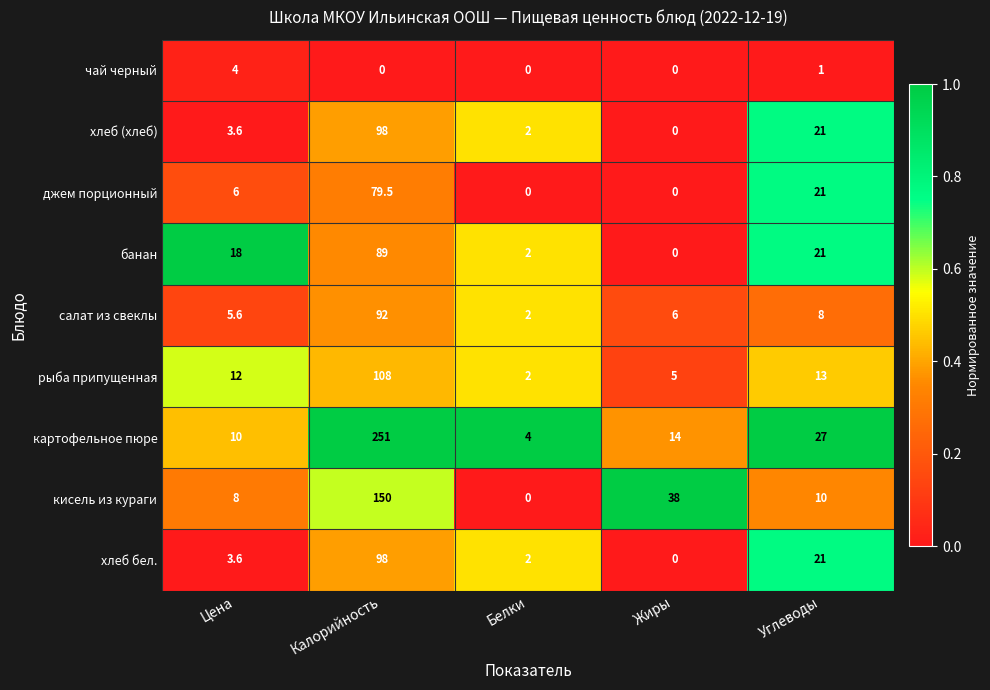

Which series changed the most between Калорийность and Белки?

картофельное пюре